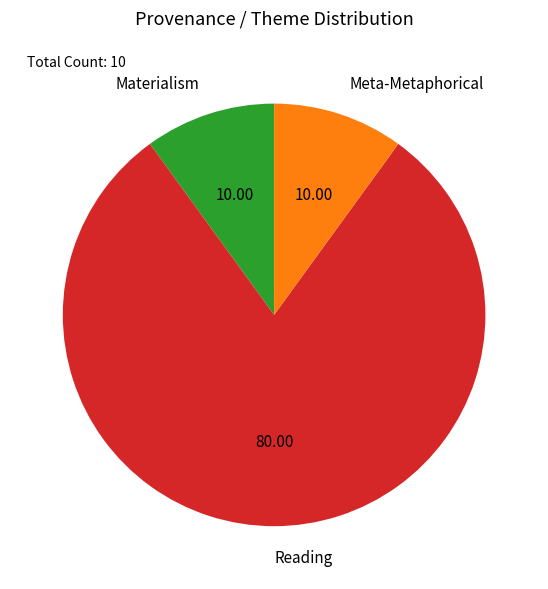

What is the largest slice in the pie chart?

Reading